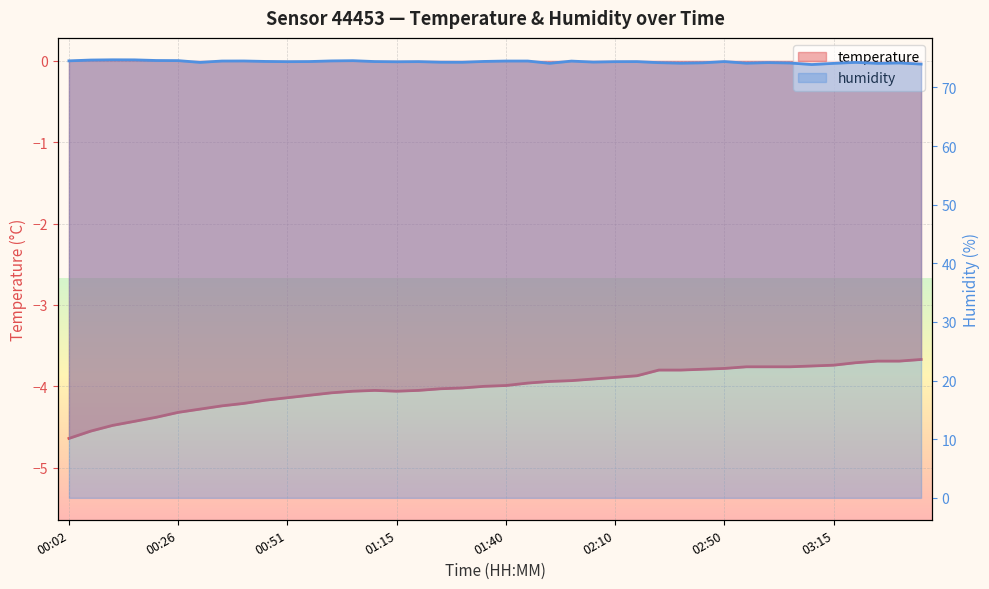

Is it true that humidity equals 74.5 at 01:01?

True